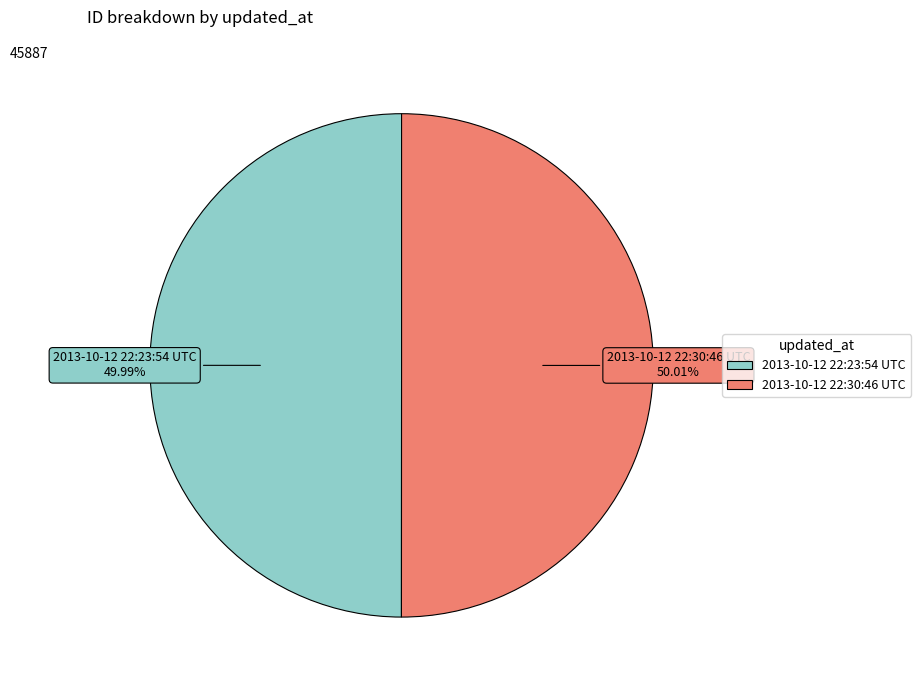

True or false: 2013-10-12 22:23:54 UTC accounts for 43% of the total.

False